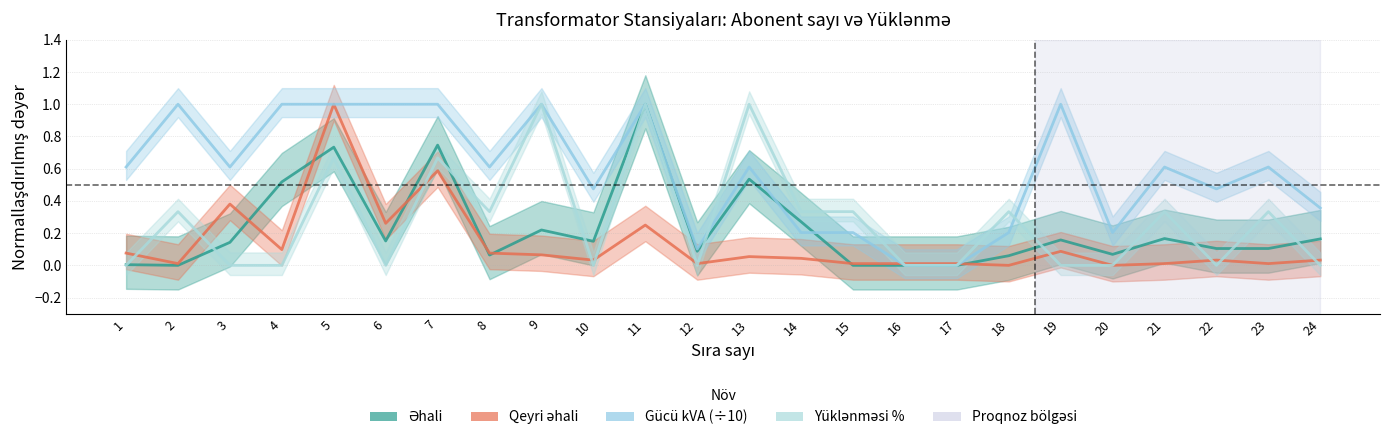

Rank the series by their maximum value, from highest to lowest.

Əhali, Qeyri əhali, Gücü kVA (÷10), Yüklənməsi %